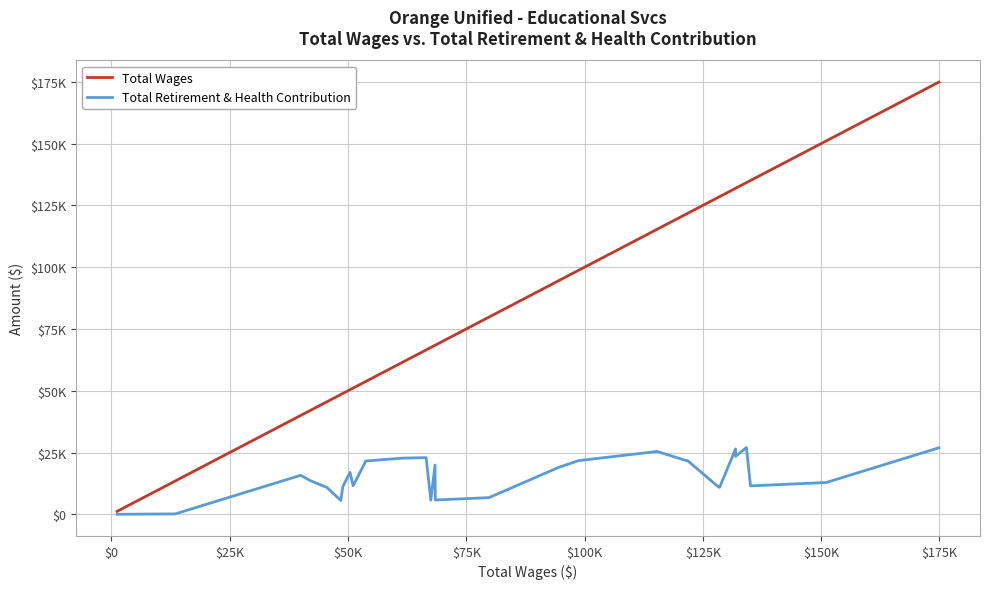

What is the value of the Total Wages point at the 31st from the left?

174882